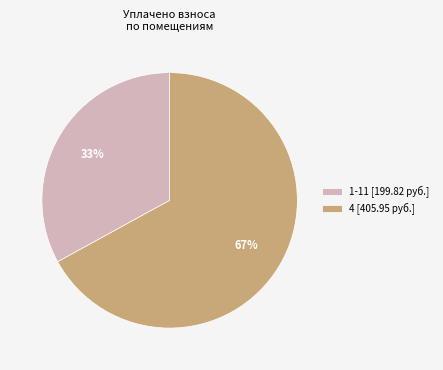

Which slice represents more than half of the pie?

4 [405.95 руб.]